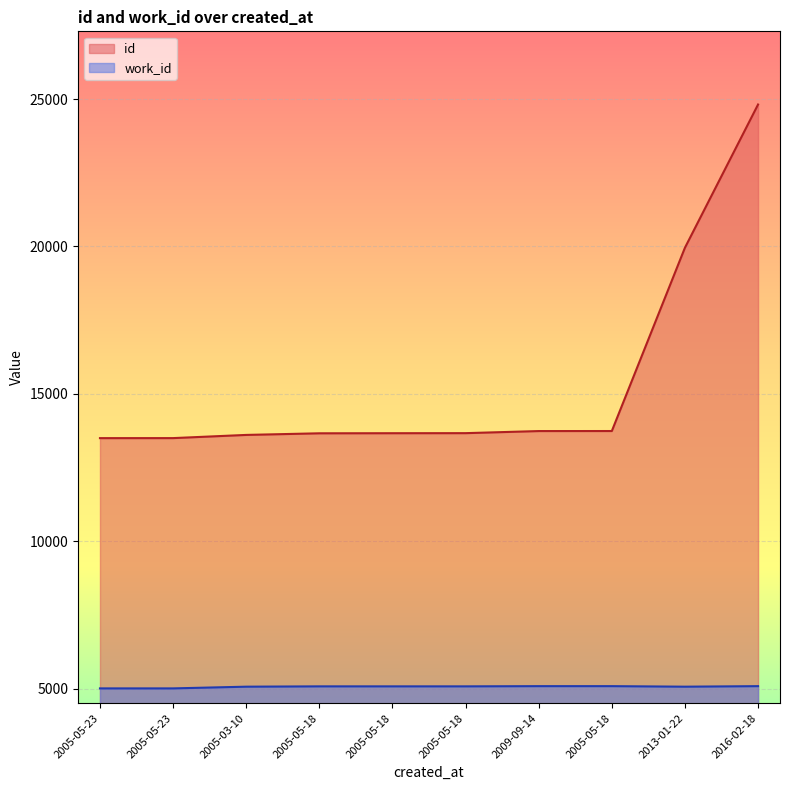

How many lines are shown in the chart?

2